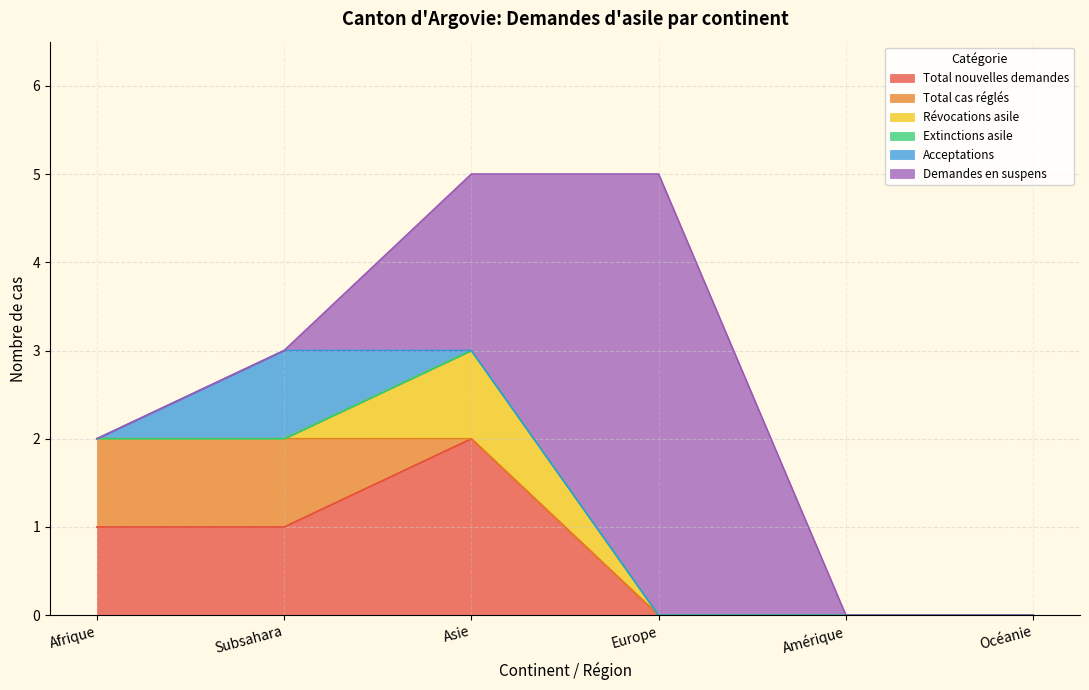

Does the chart have visible grid lines?

Yes